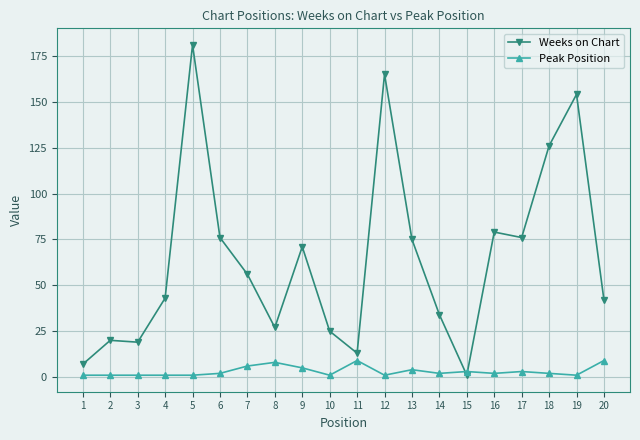

Which label corresponds to the largest value in the chart?

5